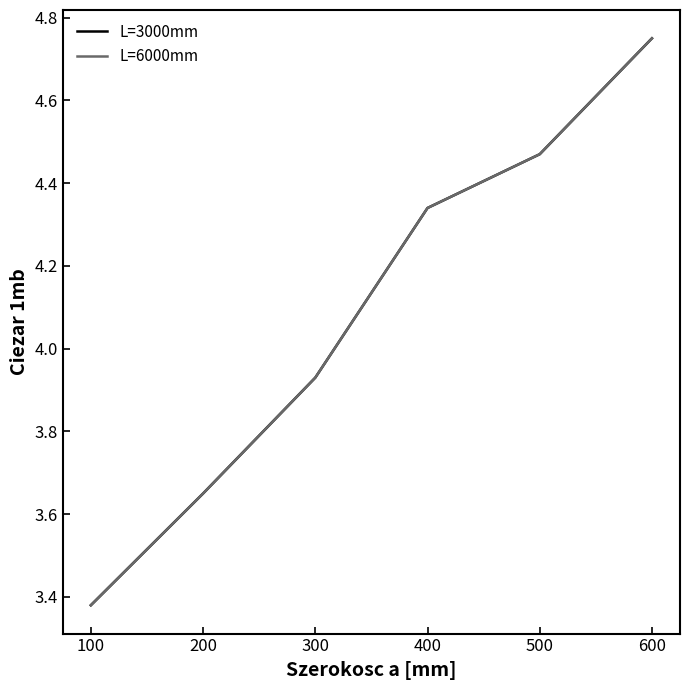

Is this an area chart (filled region under the line)?

No